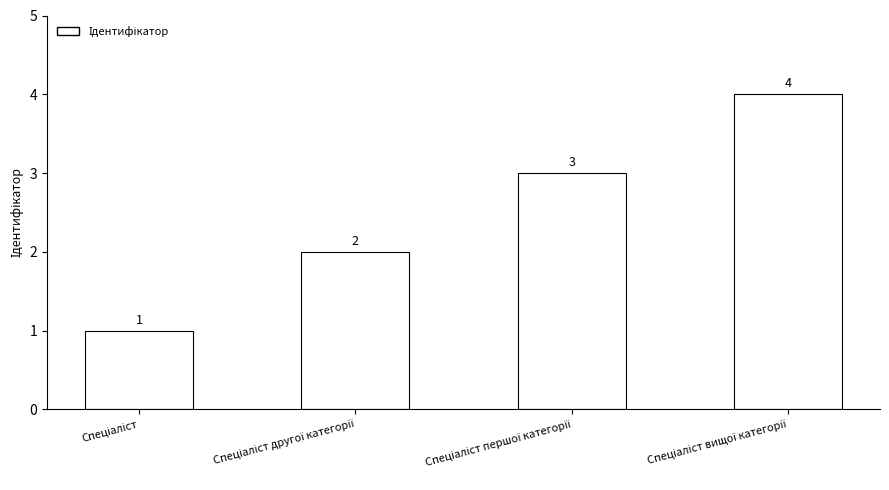

What is the value of the 4th bar from the left?

4